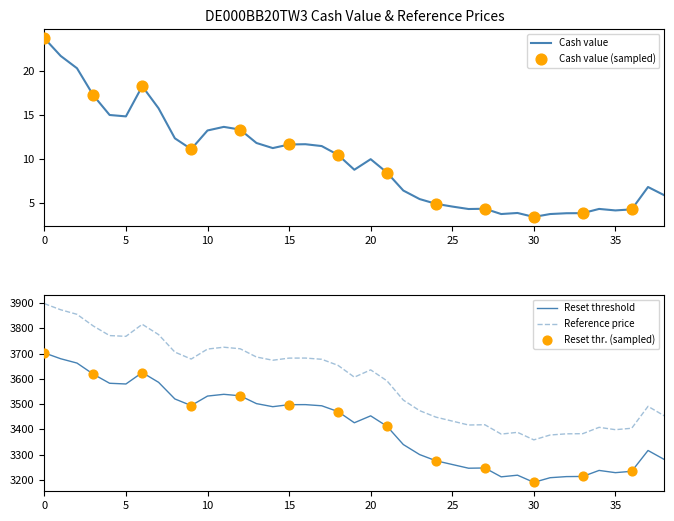

Which series contains the lowest Y value?

Cash value